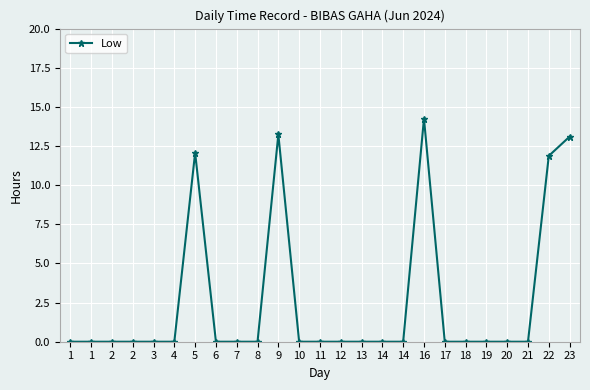

How many data points does each series have?

25